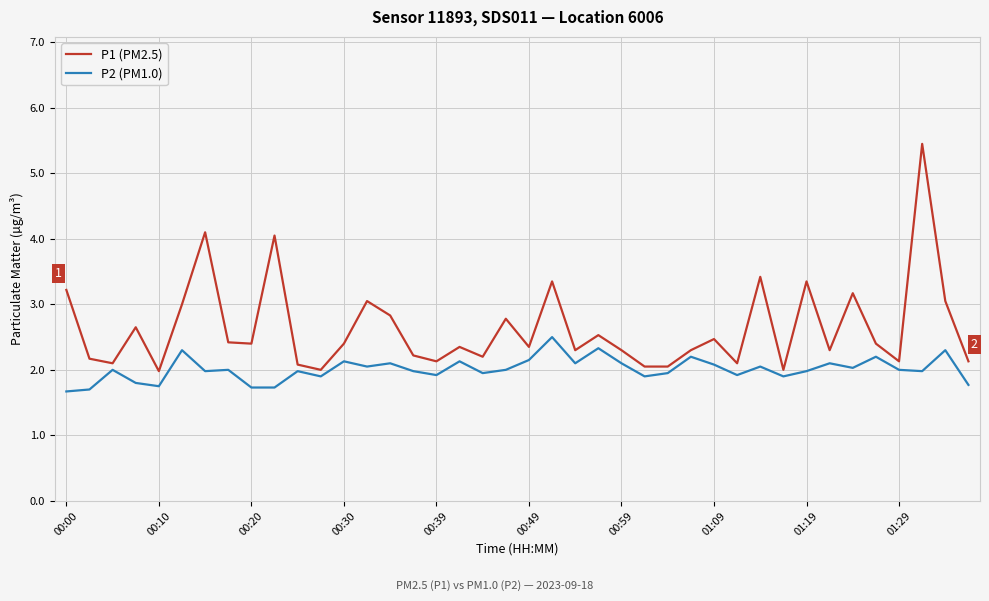

List the series in order of their overall mean, highest first.

P1 (PM2.5), P2 (PM1.0)